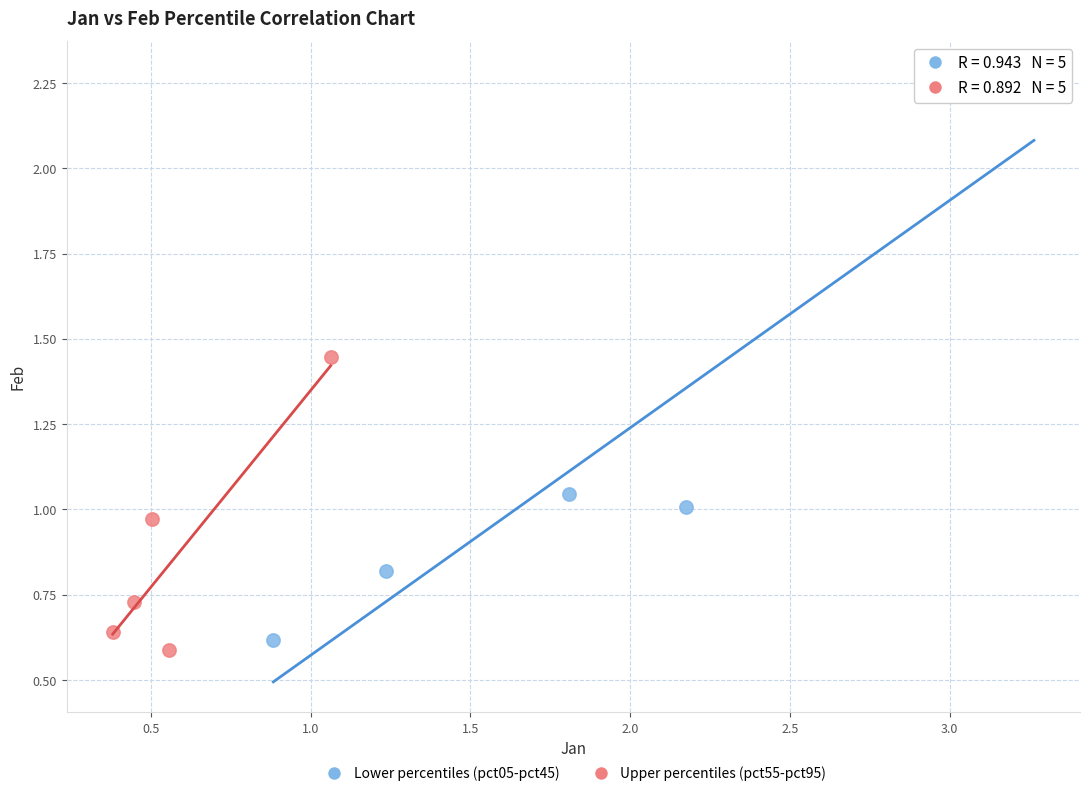

Which series has the largest Y range (max minus min)?

Lower percentiles (pct05-pct45)